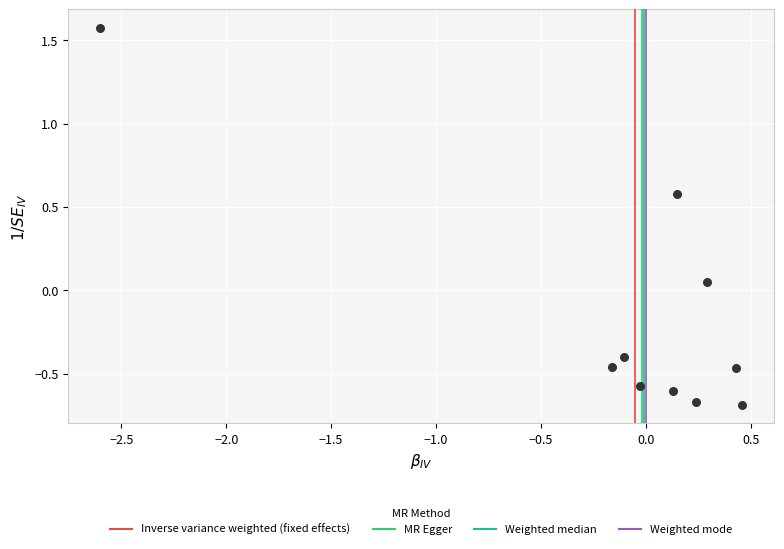

What is the range of X values (max minus min)?

3.1